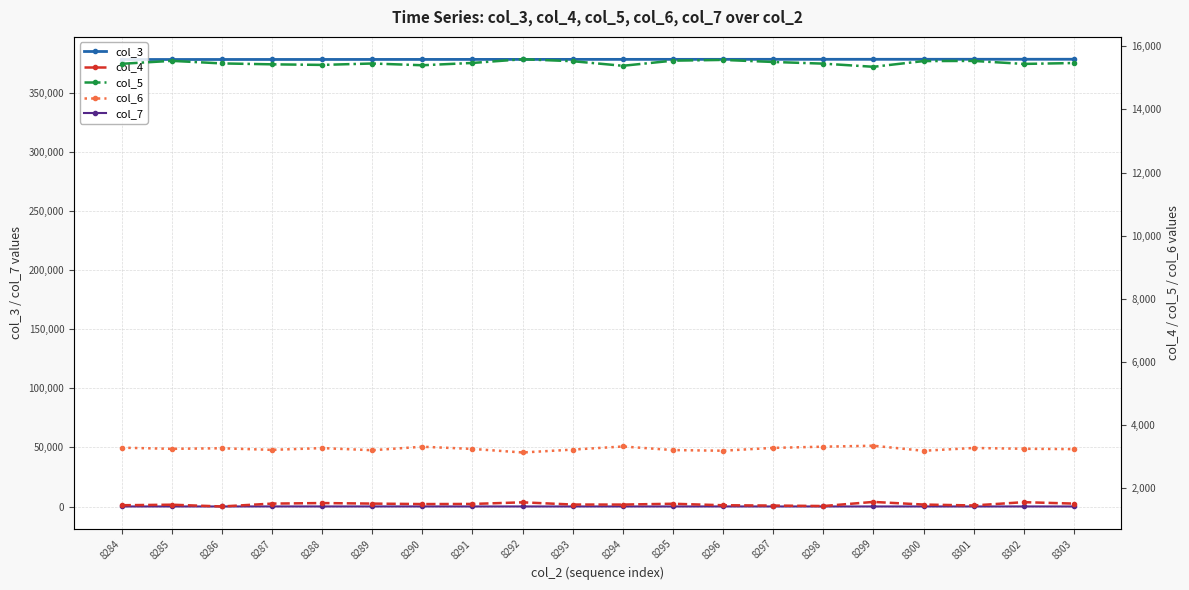

How many categories are shown in the chart?

20